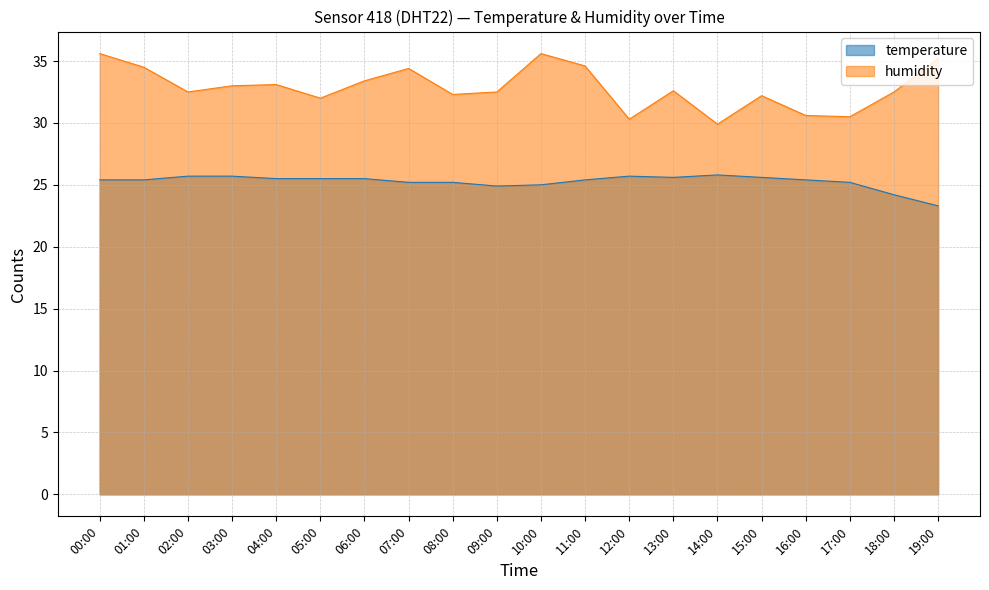

Where is the first local maximum for humidity?

04:00